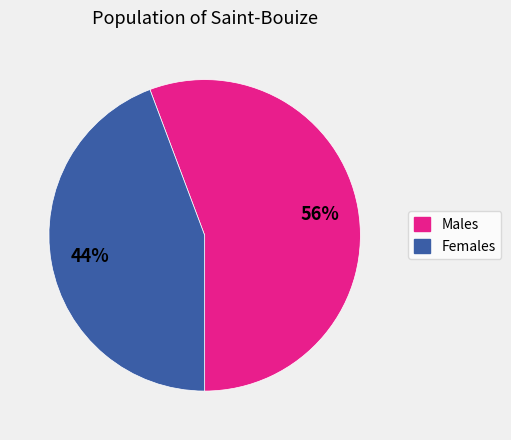

Is there a majority slice in this chart?

Yes